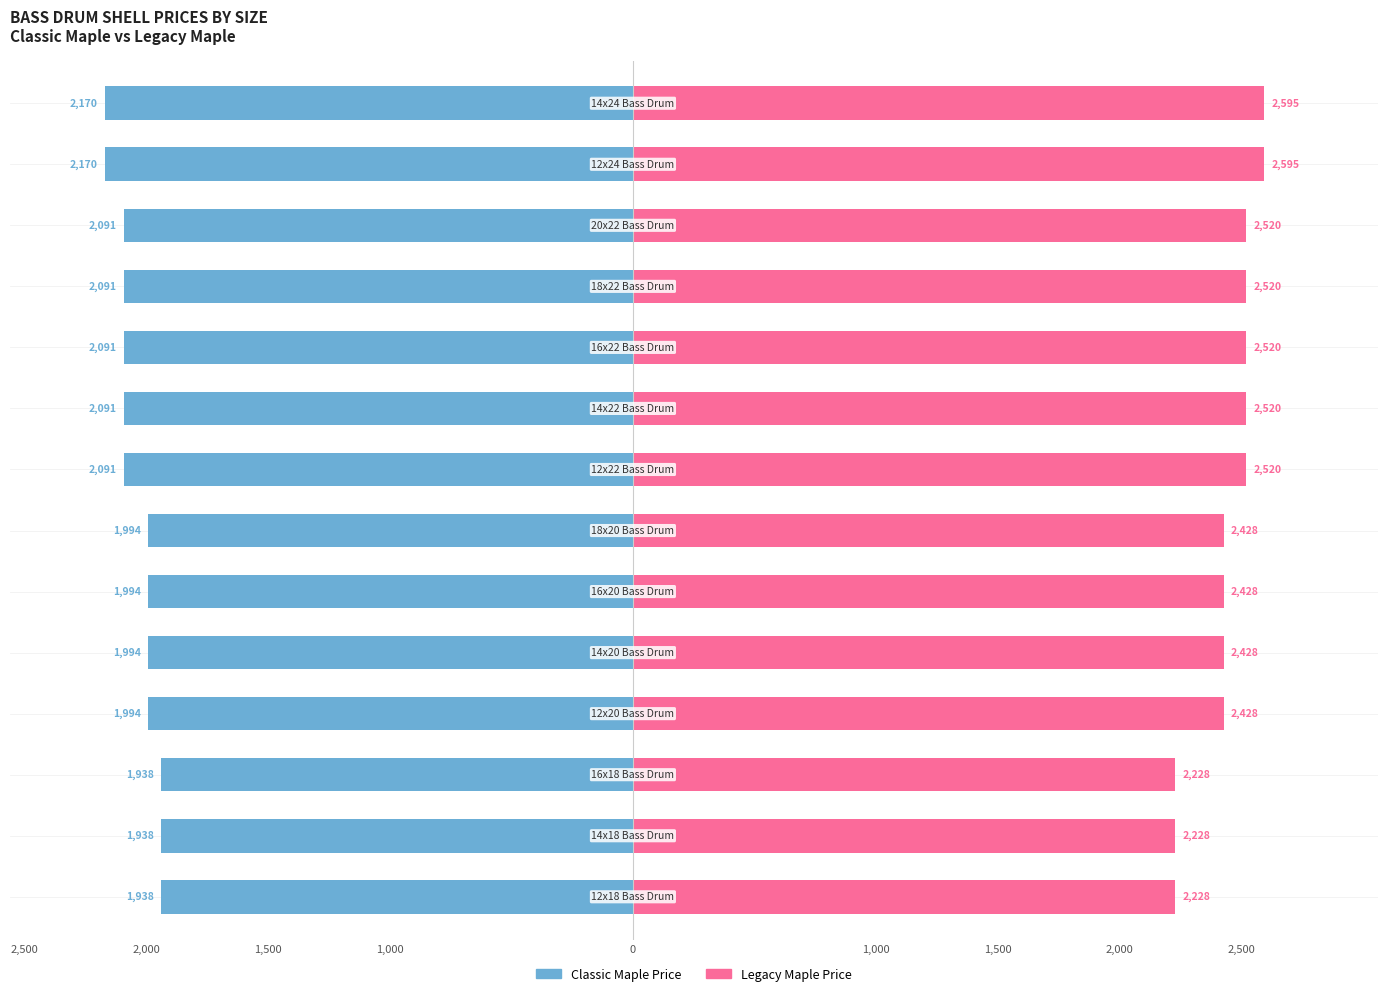

How many data points in Classic Maple Price are less than -1994?

7